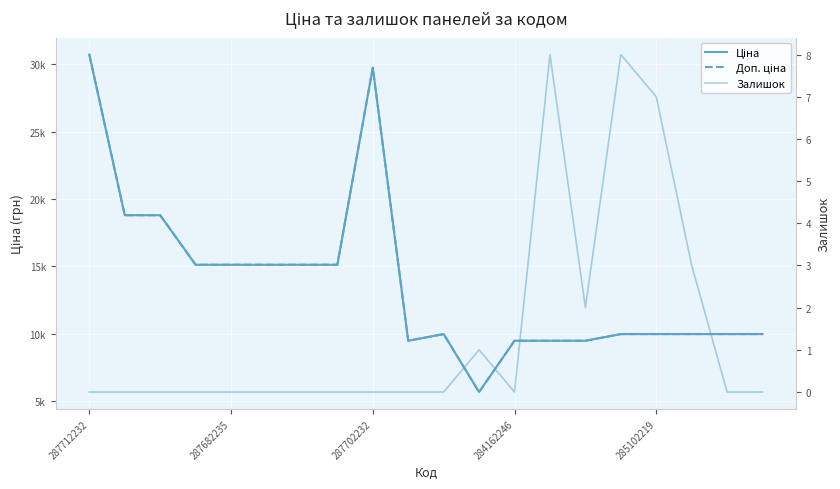

What is the label of the 20th point from the left?

19